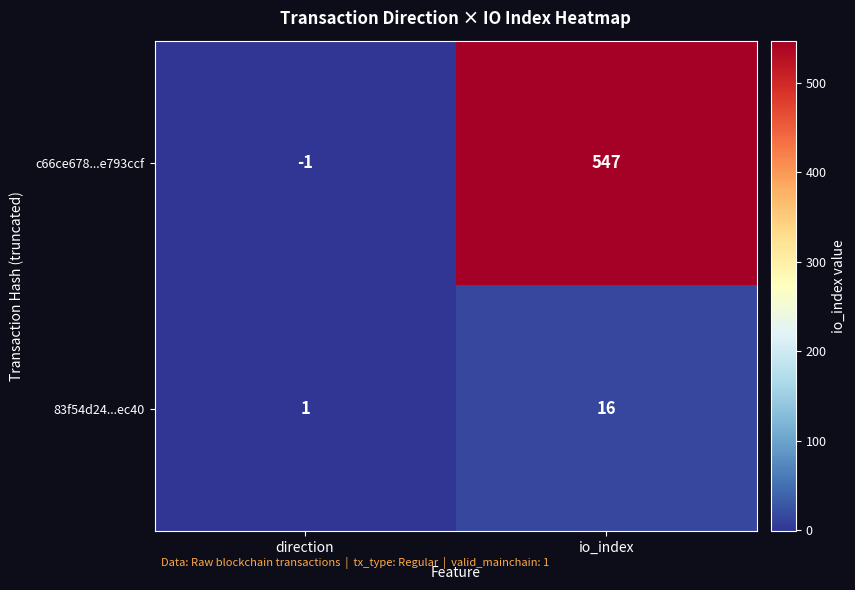

The value of 83f54d24...ec40 at io_index is 27. True or false?

False